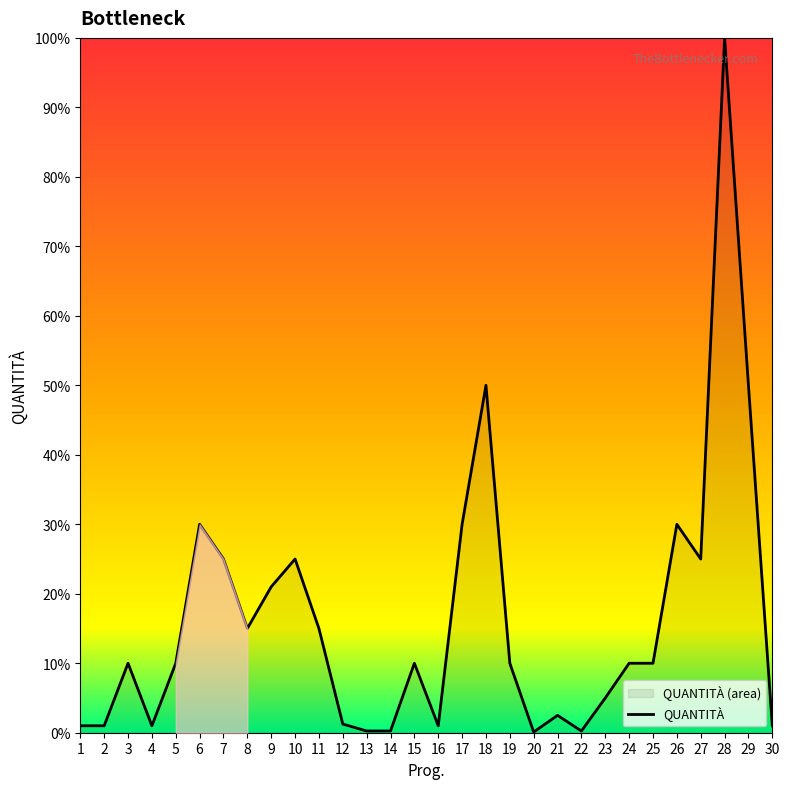

At which label does the data first exceed 10?

6